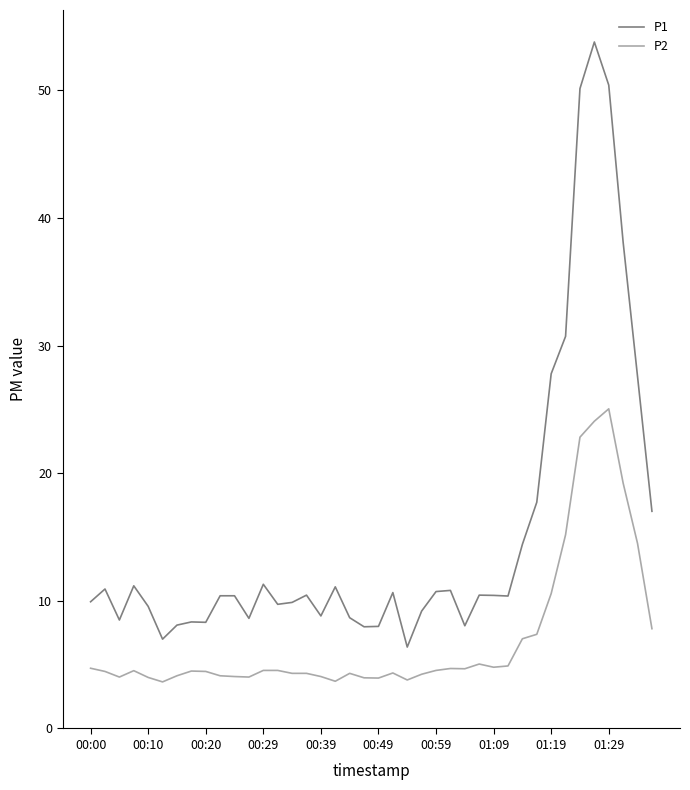

What is the greatest value displayed?

53.8